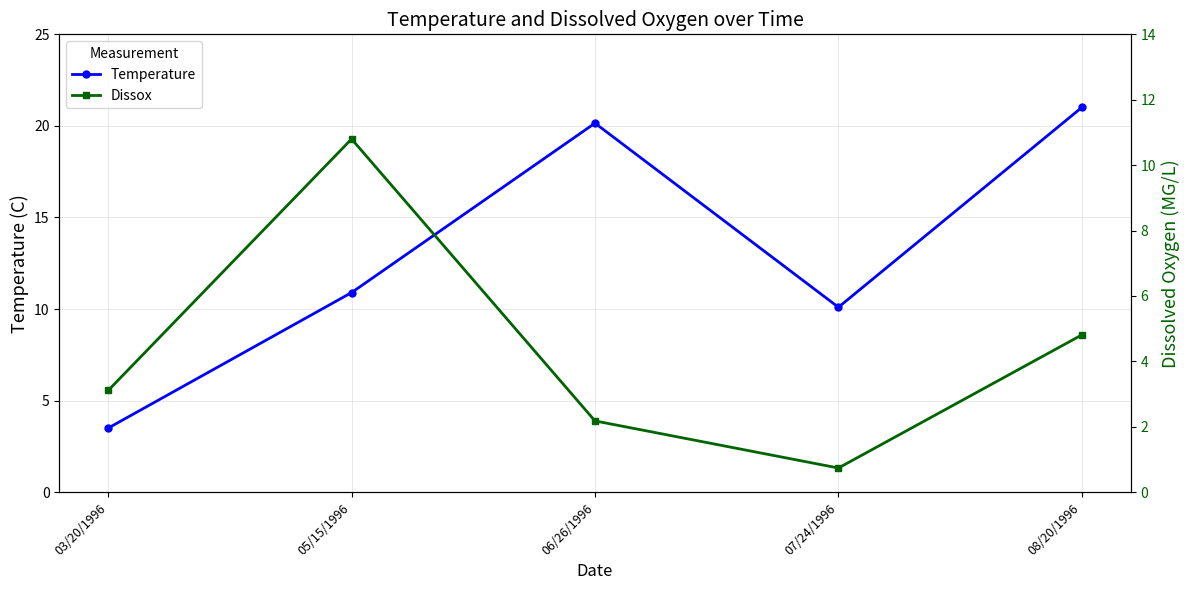

What is the minimum value for Temperature?

3.5